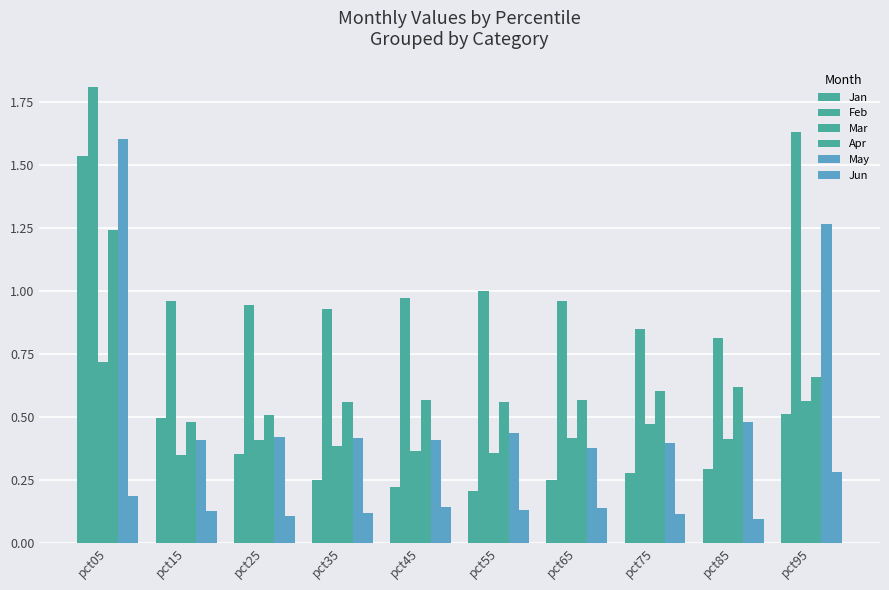

True or false: Mar has a value of 0.2 at pct45.

False